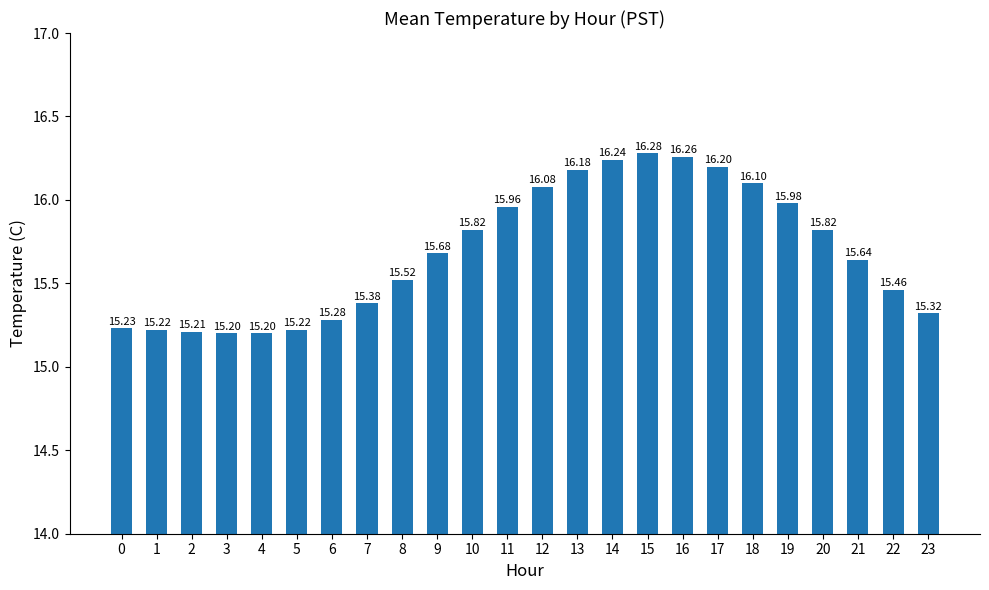

Reading left to right, what are all the values shown in this chart?

0=15.2	1=15.2	2=15.2	3=15.2	4=15.2	5=15.2	6=15.3	7=15.4	8=15.5	9=15.7	10=15.8	11=16.0	12=16.1	13=16.2	14=16.2	15=16.3	16=16.3	17=16.2	18=16.1	19=16.0	20=15.8	21=15.6	22=15.5	23=15.3